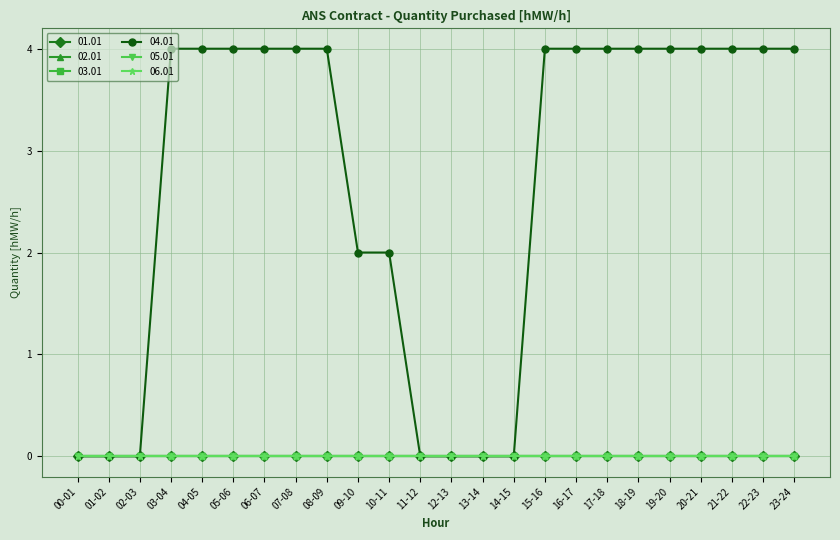

Is this an area chart (filled region under the line)?

No